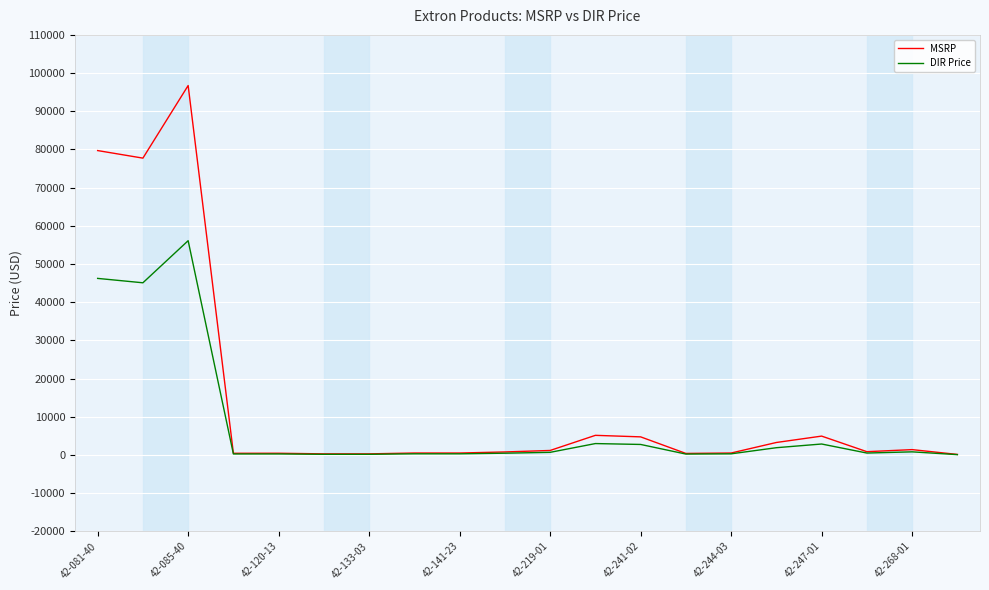

Rank the series by their maximum value, from lowest to highest.

DIR Price, MSRP